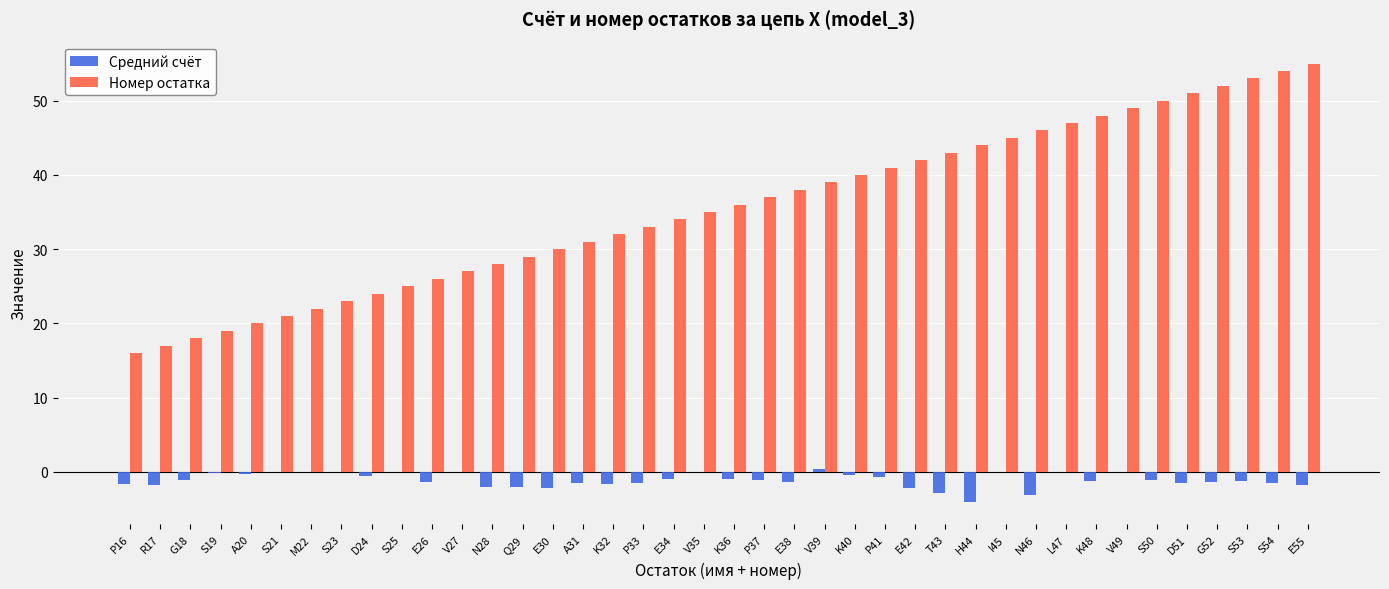

What is the sum of all Средний счёт values?

-44.7